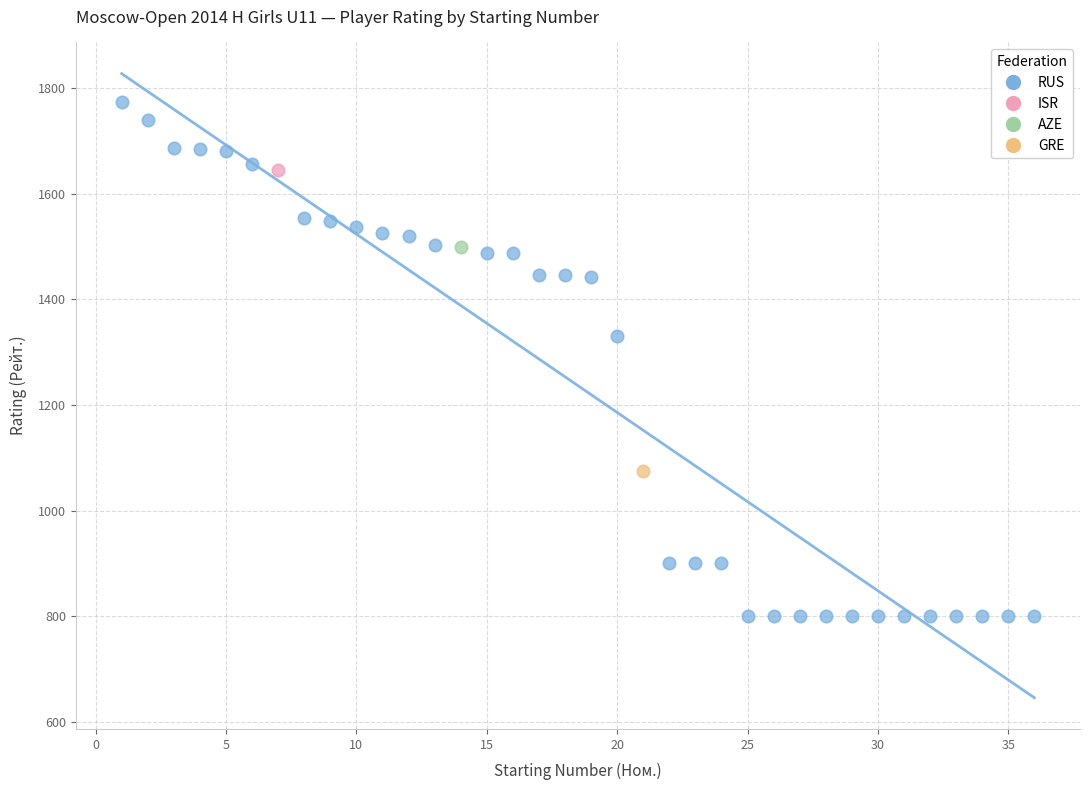

What are all the series names shown in the legend?

RUS, ISR, AZE, GRE